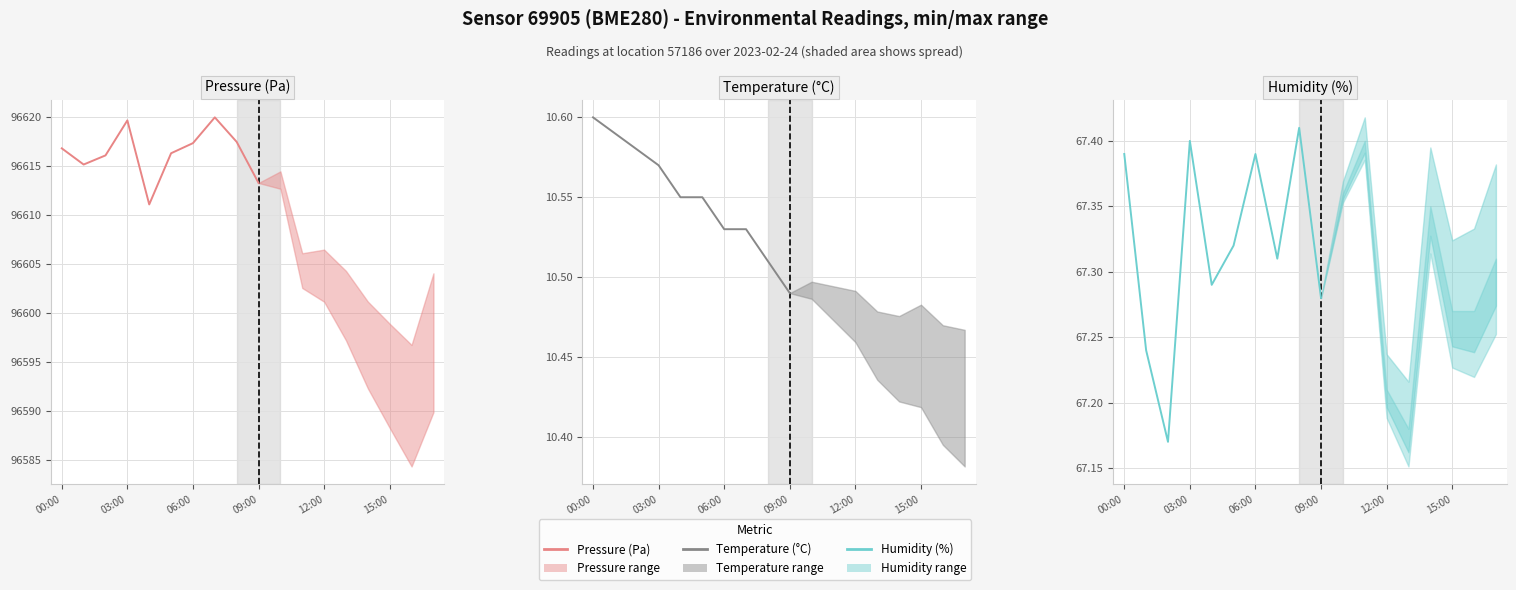

True or false: Temperature (°C) and Pressure (Pa) intersect in this chart.

False